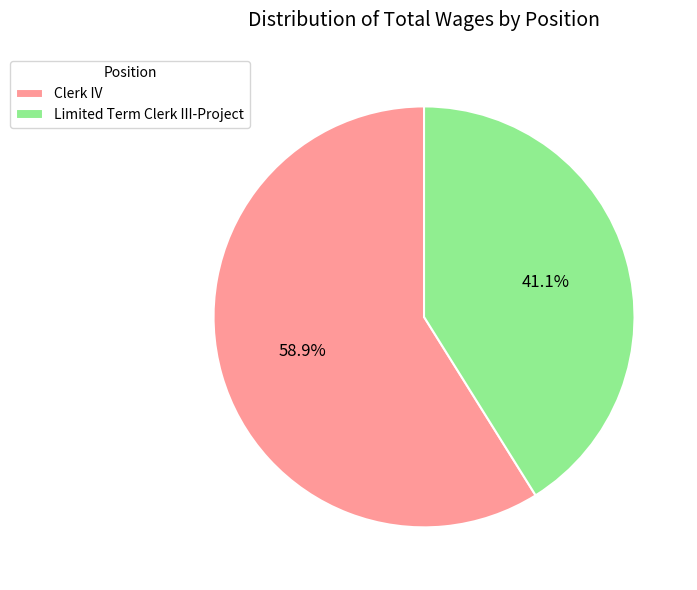

How many segments does this pie chart have?

2